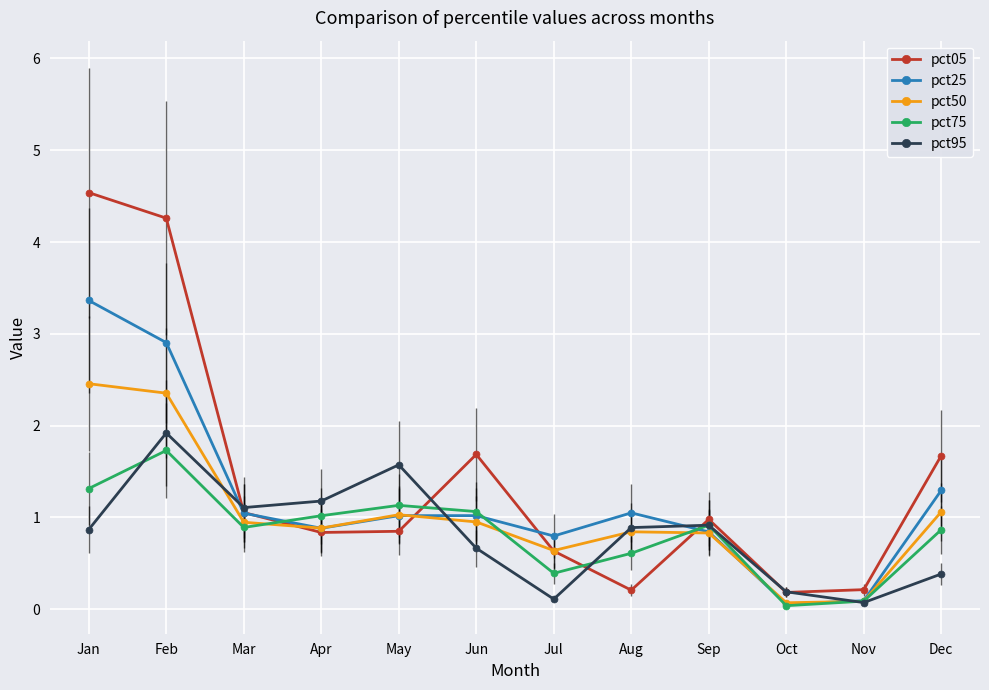

Is it true that pct75 equals 1.1 at May?

True